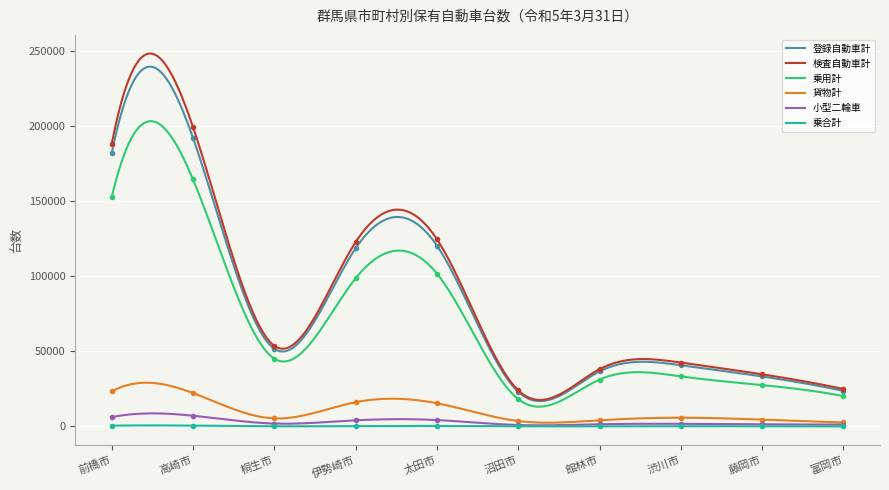

Reading left to right, extract all data points from this chart.

登録自動車計: 181831	191919	51685	118504	120301	23090	36619	40734	33274	23642
検査自動車計: 188078	199089	53641	122611	124582	24074	38118	42522	34713	24956
乗用計: 152610	164290	45108	98593	101696	18201	31189	33309	27551	20223
貨物計: 23343	22230	5380	16159	15459	3632	4153	5828	4576	2718
小型二輪車: 6247	7170	1956	4107	4281	984	1499	1788	1439	1314
乗合計: 559	591	132	273	365	133	102	195	67	69